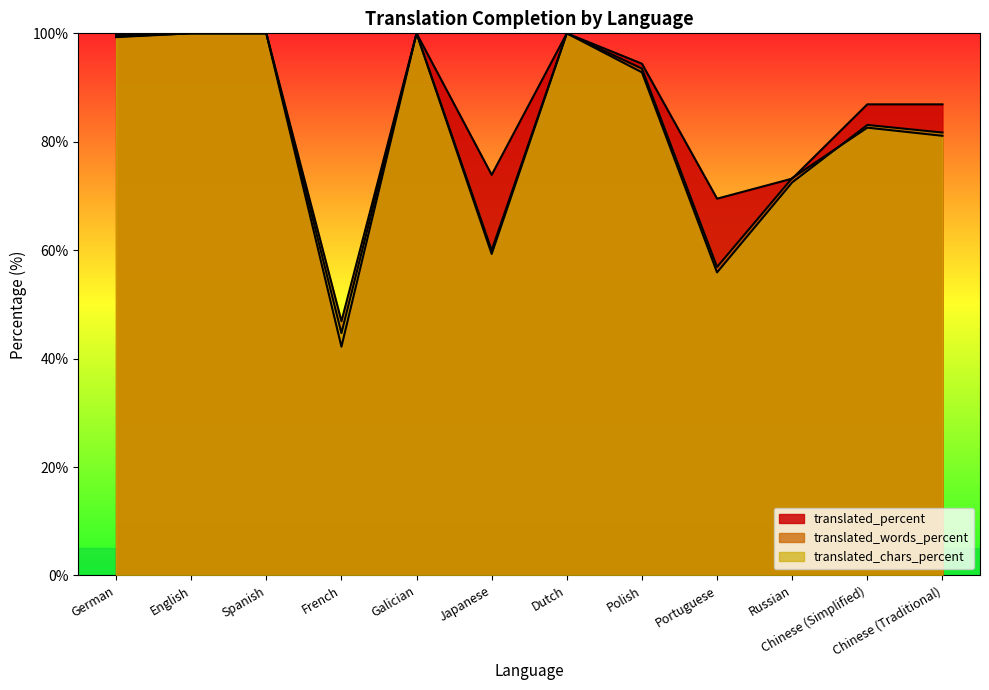

What is the label of the 12th point from the right?

German